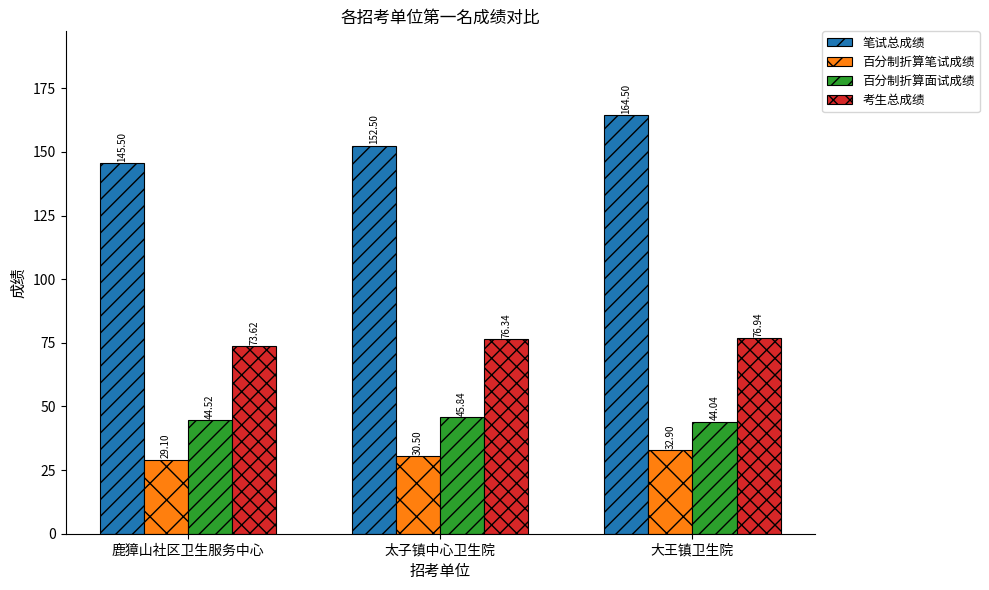

At 鹿獐山社区卫生服务中心, list the series in order from largest to smallest.

笔试总成绩, 考生总成绩, 百分制折算面试成绩, 百分制折算笔试成绩